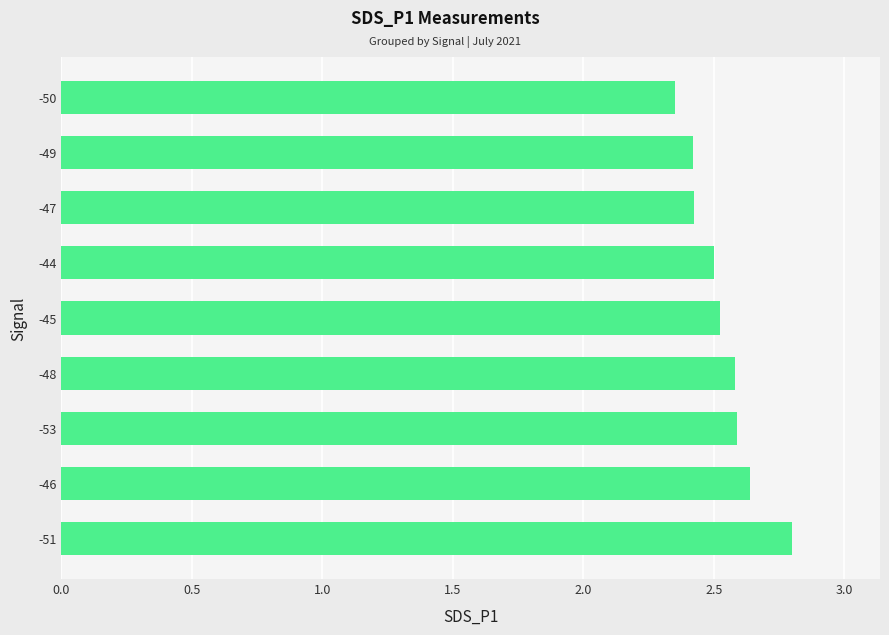

Is it true that the value at -44 is 1.7?

False